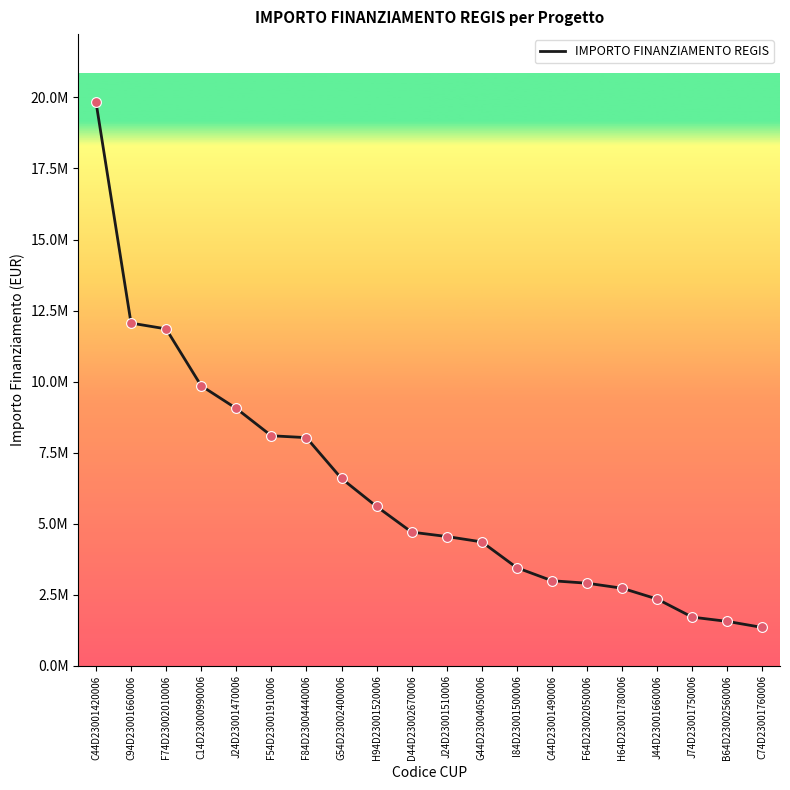

What is the change in value from G54D23002400006 to J44D23001660006?

-4244170.0